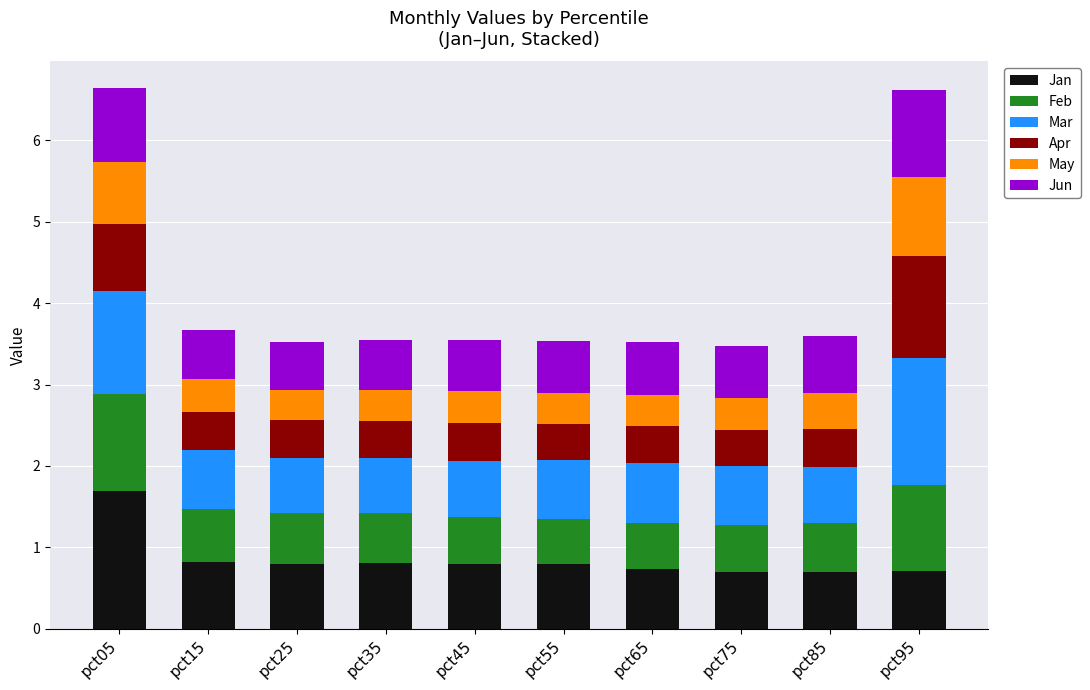

Is it true that Jan equals 1.1 at pct85?

False